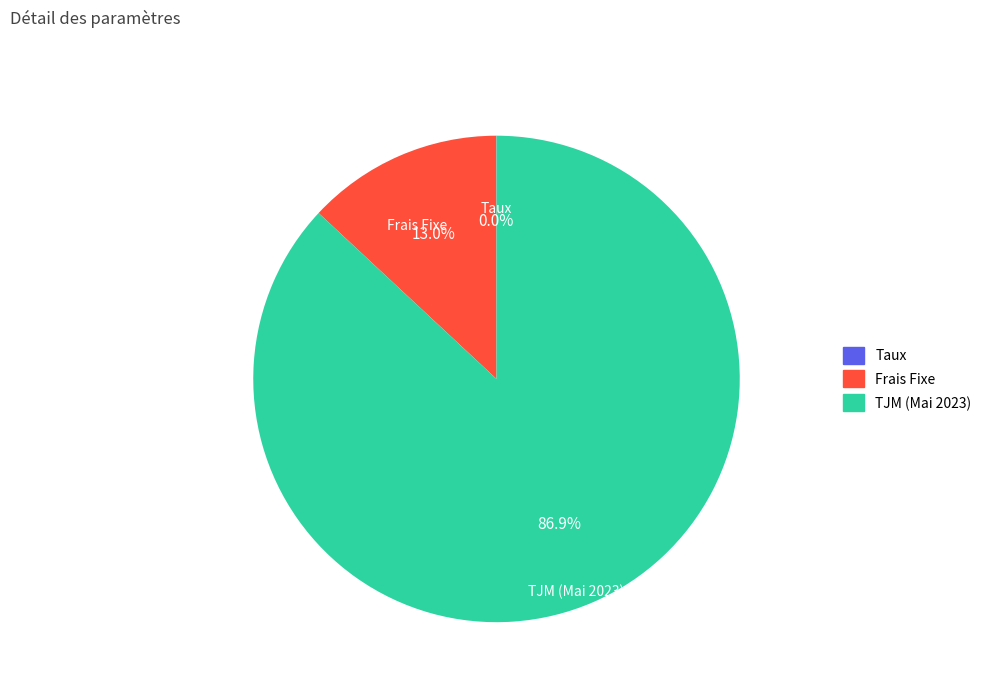

Does Frais Fixe represent more than half of the total?

No